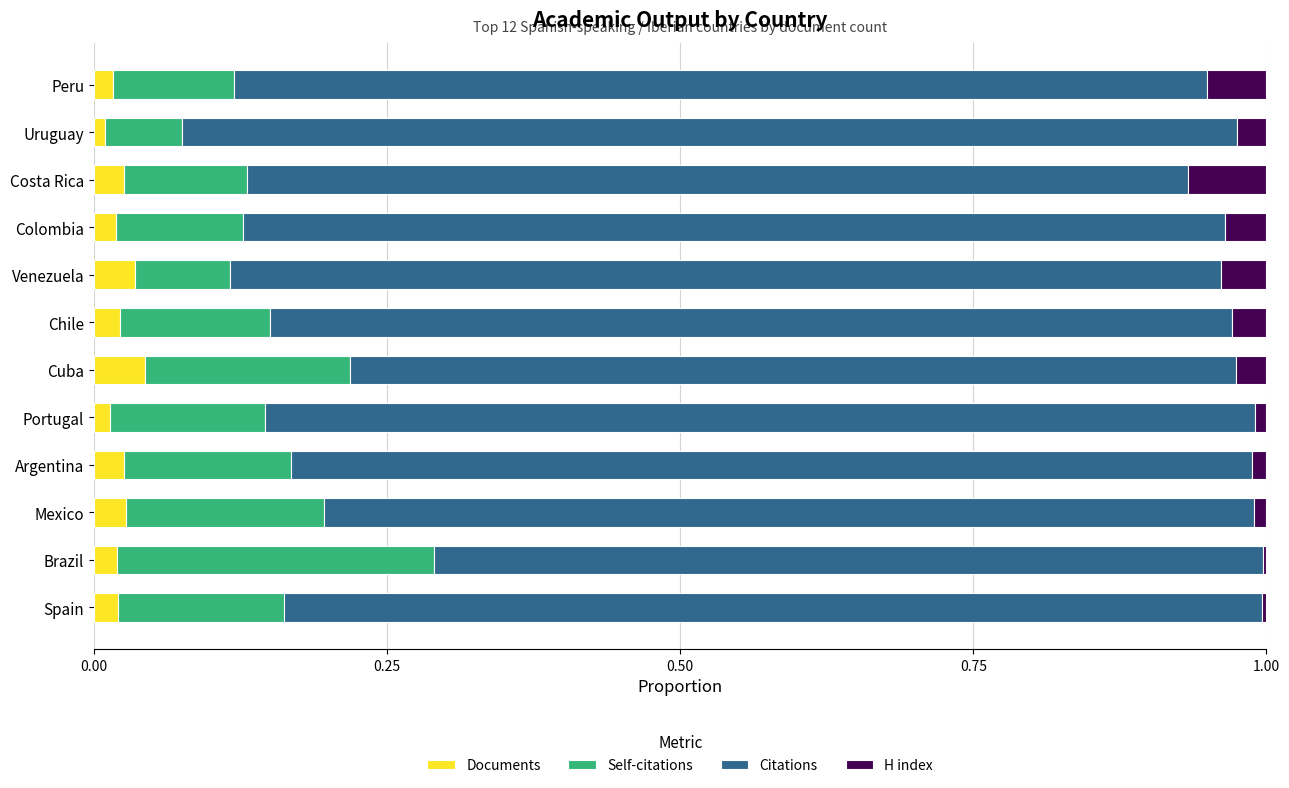

Is it true that Documents equals 0.0 at Portugal?

True